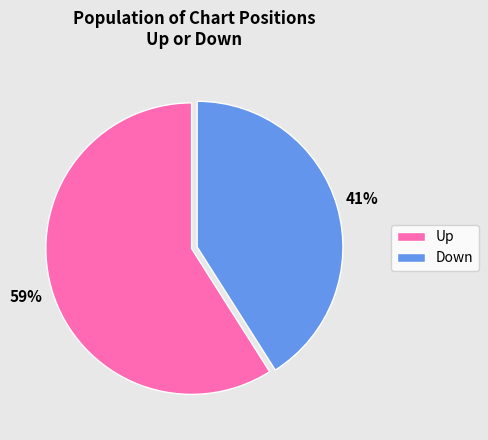

To the nearest percent, what is the difference between the largest and smallest slice percentages?

18%